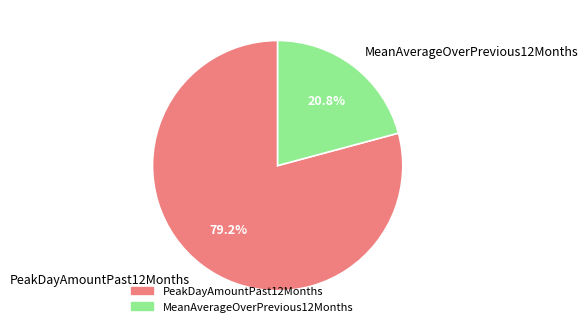

To the nearest percent, what is the average slice percentage?

50%